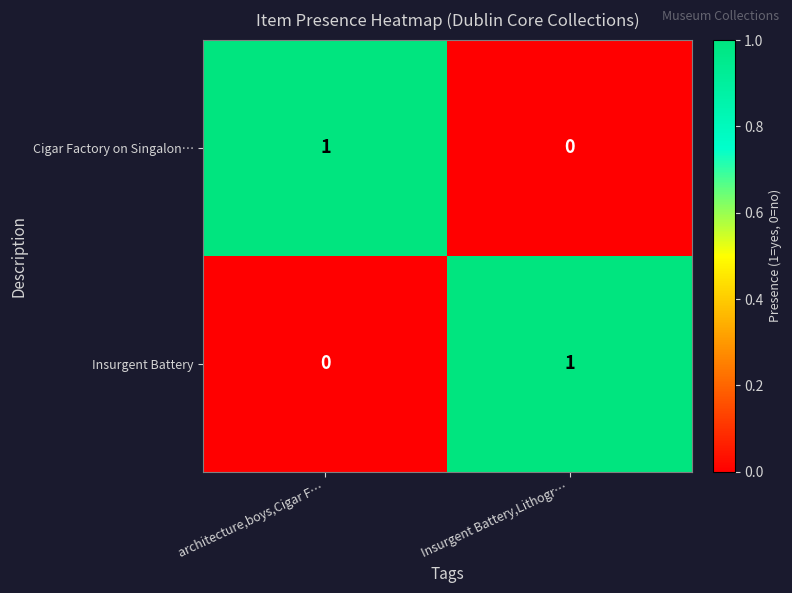

At which label is Cigar Factory on Singalon… closest to 0?

Insurgent Battery,Lithogr…